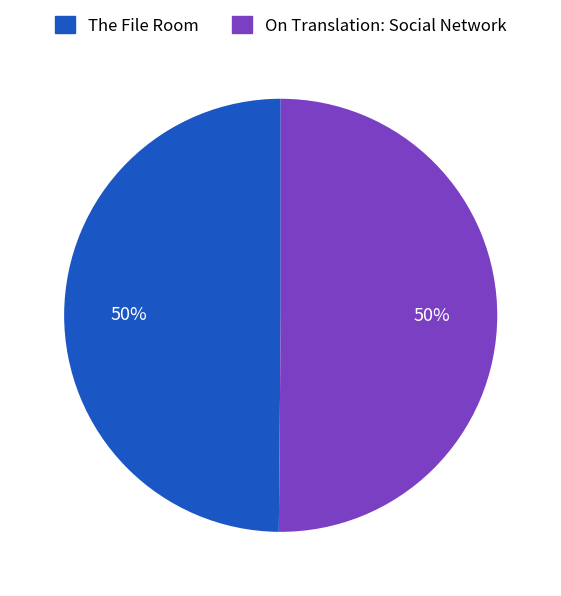

To the nearest percent, what portion does The File Room represent?

50%